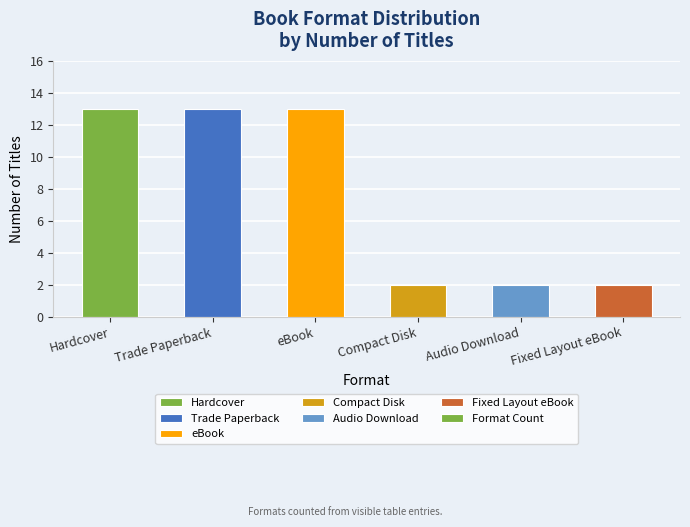

How many data points are less than 13?

3